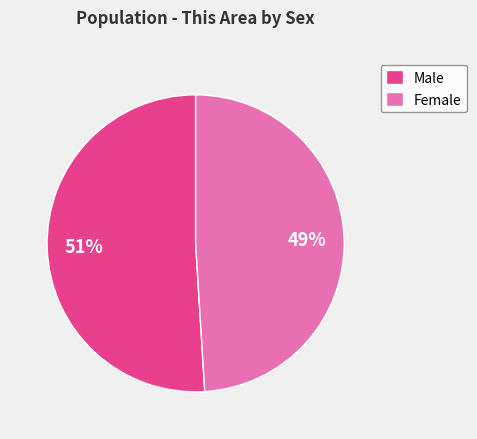

Which has a higher value, Female or Male?

Male